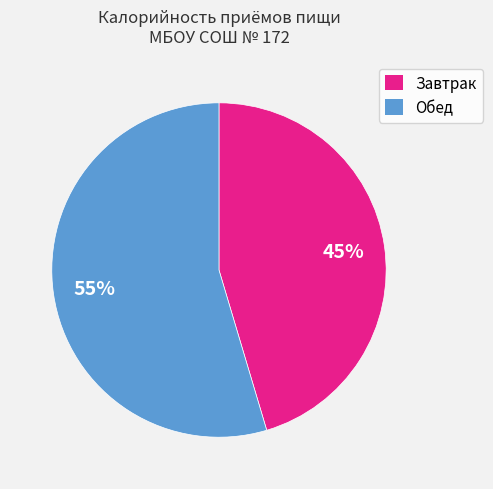

To the nearest percent, what is the average slice percentage?

50%